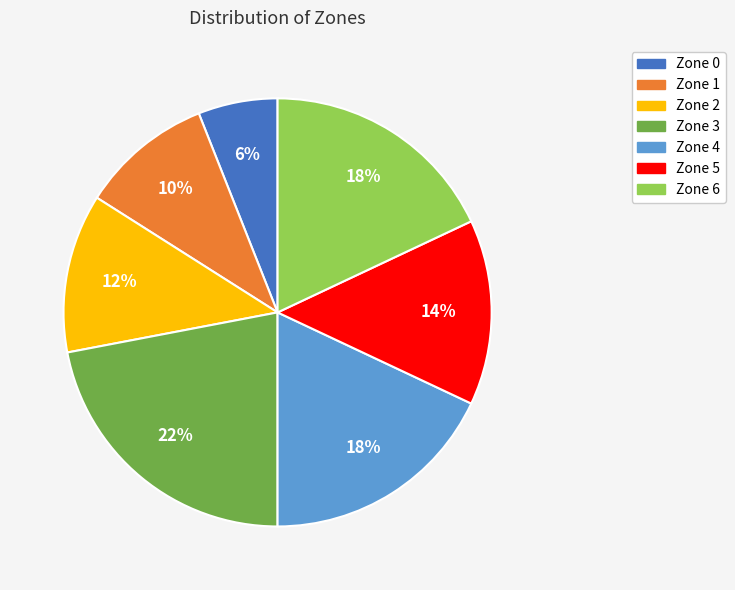

To the nearest percent, what is the combined percentage of Zone 0 and Zone 4?

24%